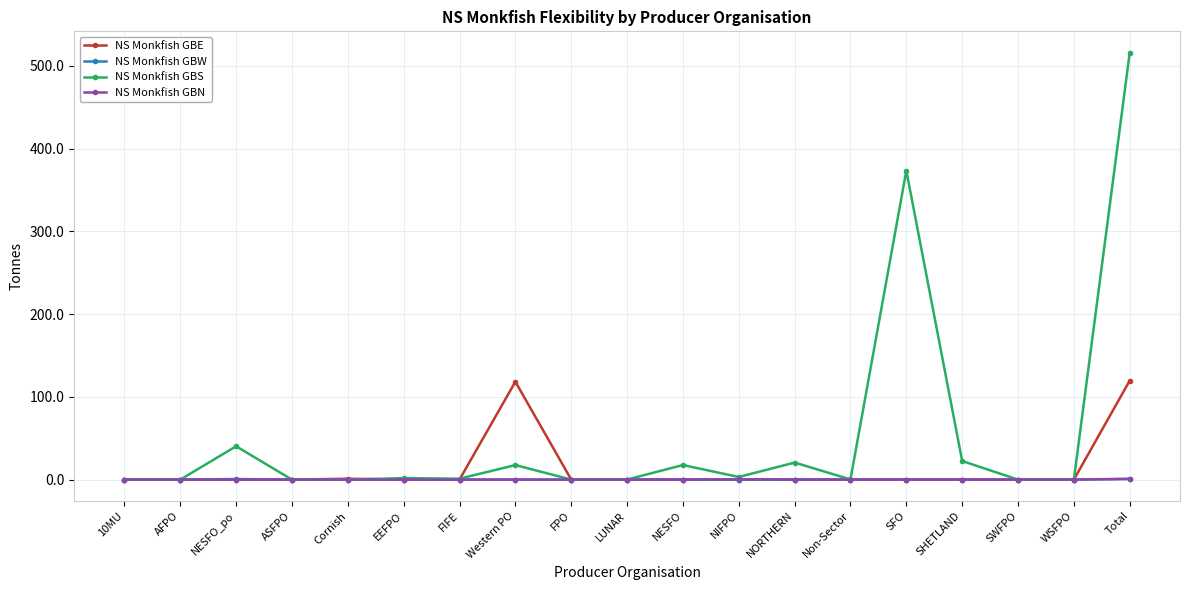

Which category has the highest value across all series?

Total